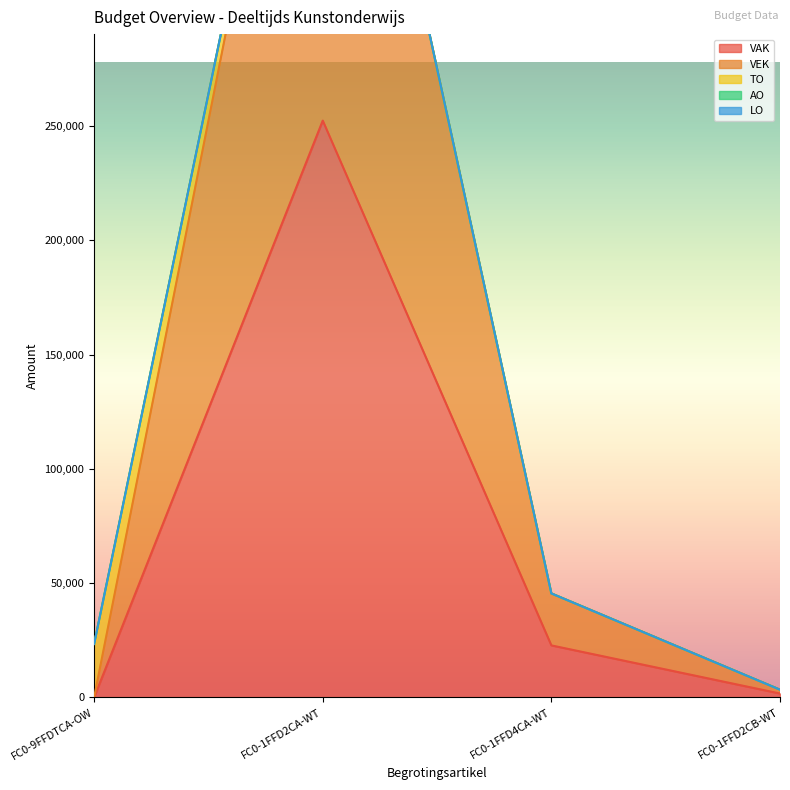

True or false: LO and VAK intersect in this chart.

False